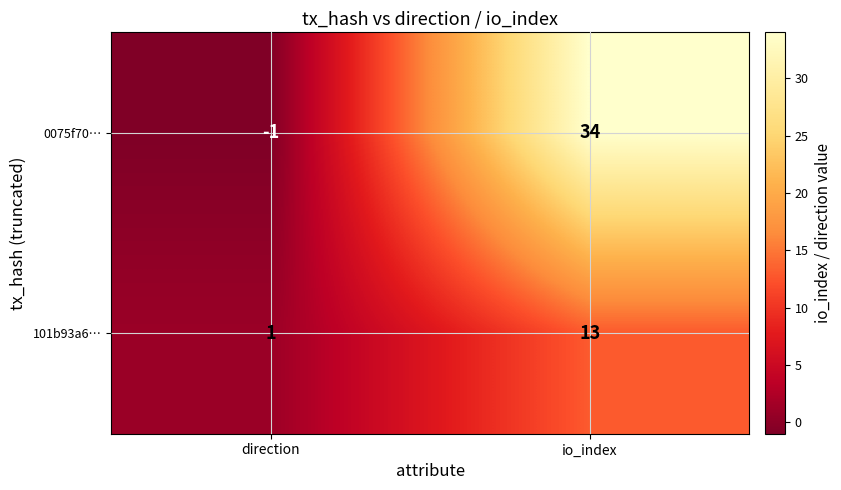

The 101b93a6… series shows 2 at direction. True or false?

False